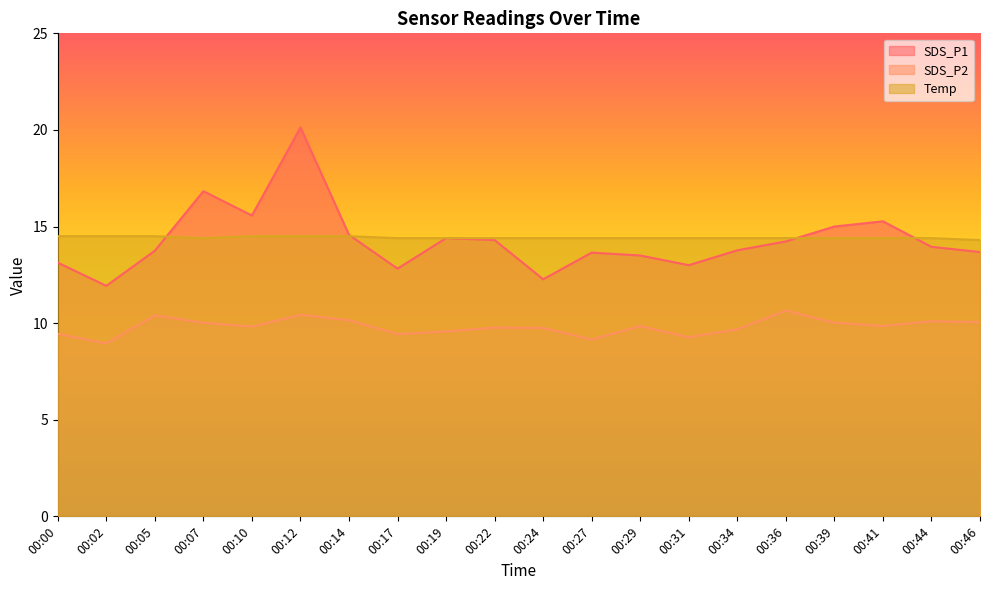

Is it true that SDS_P1 equals 13.7 at 00:27?

True